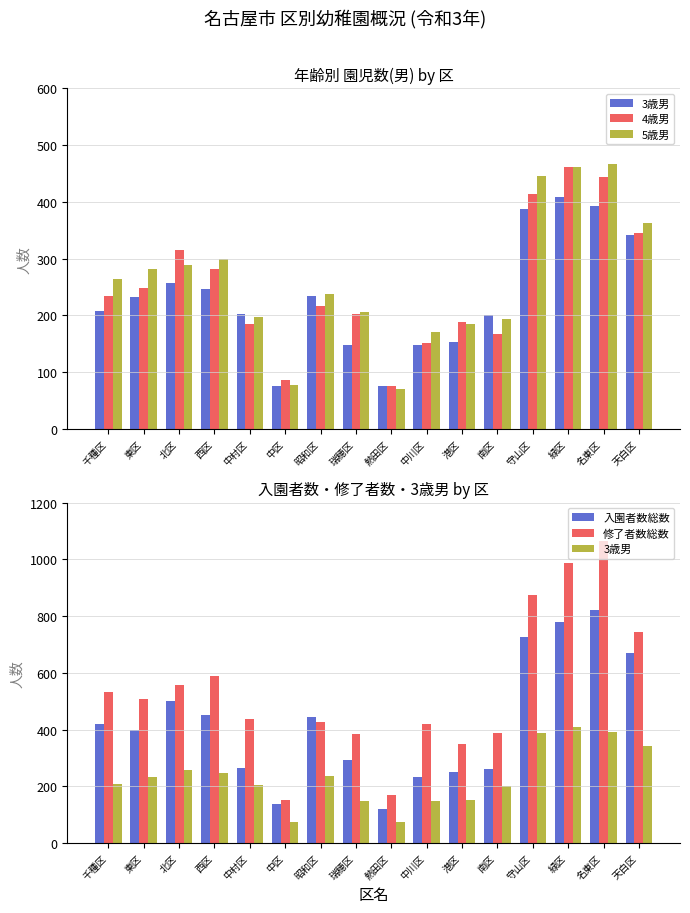

Are the bars grouped side by side (vs. stacked)?

Yes